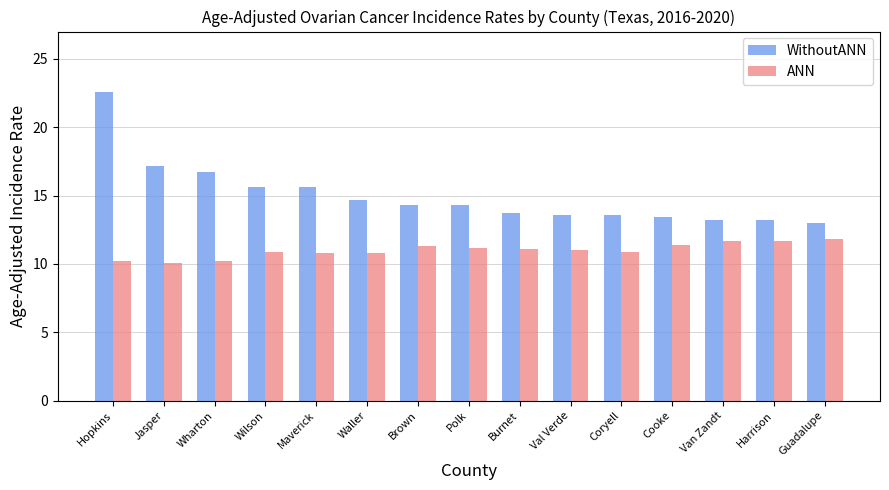

List the series in order of their peak value, highest first.

WithoutANN, ANN